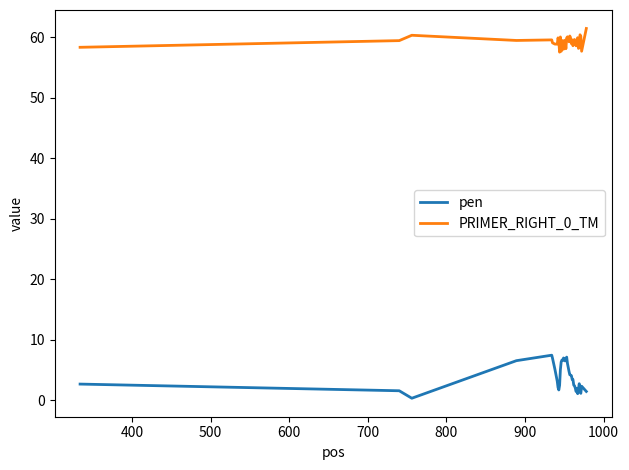

What is the minimum value for pen?

0.3